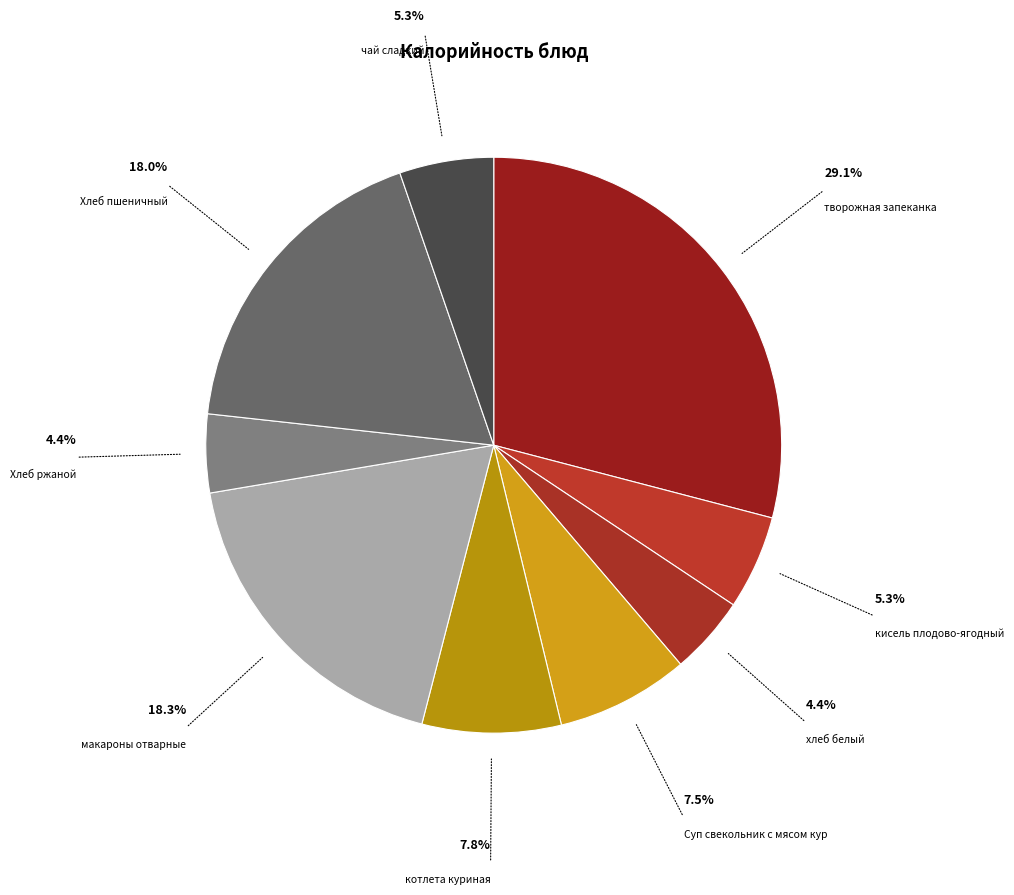

How many segments does this pie chart have?

9